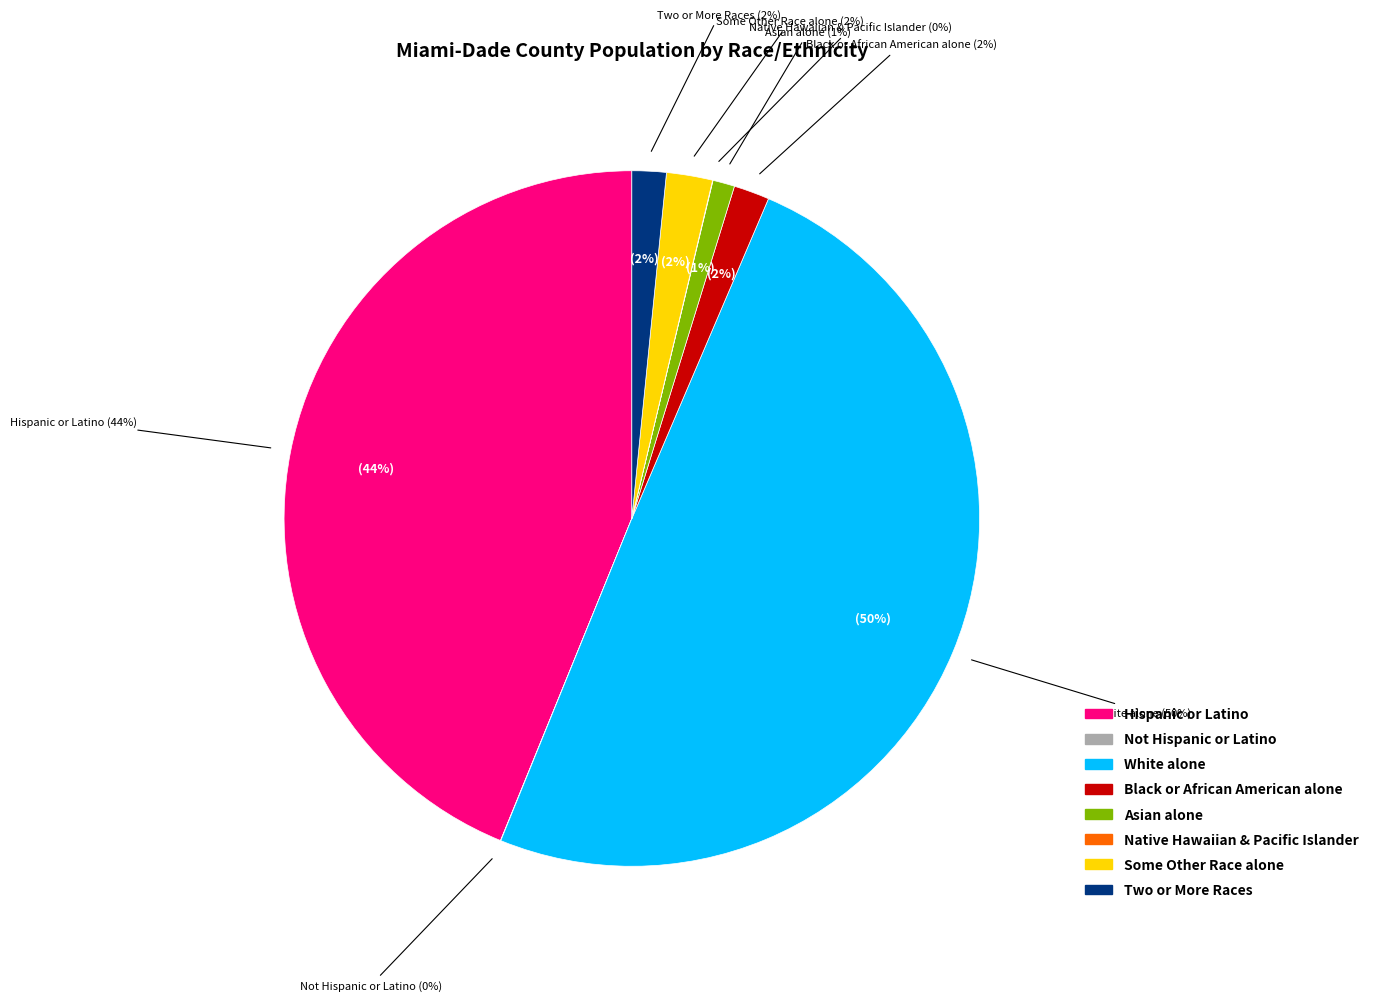

How many segments does this pie chart have?

8